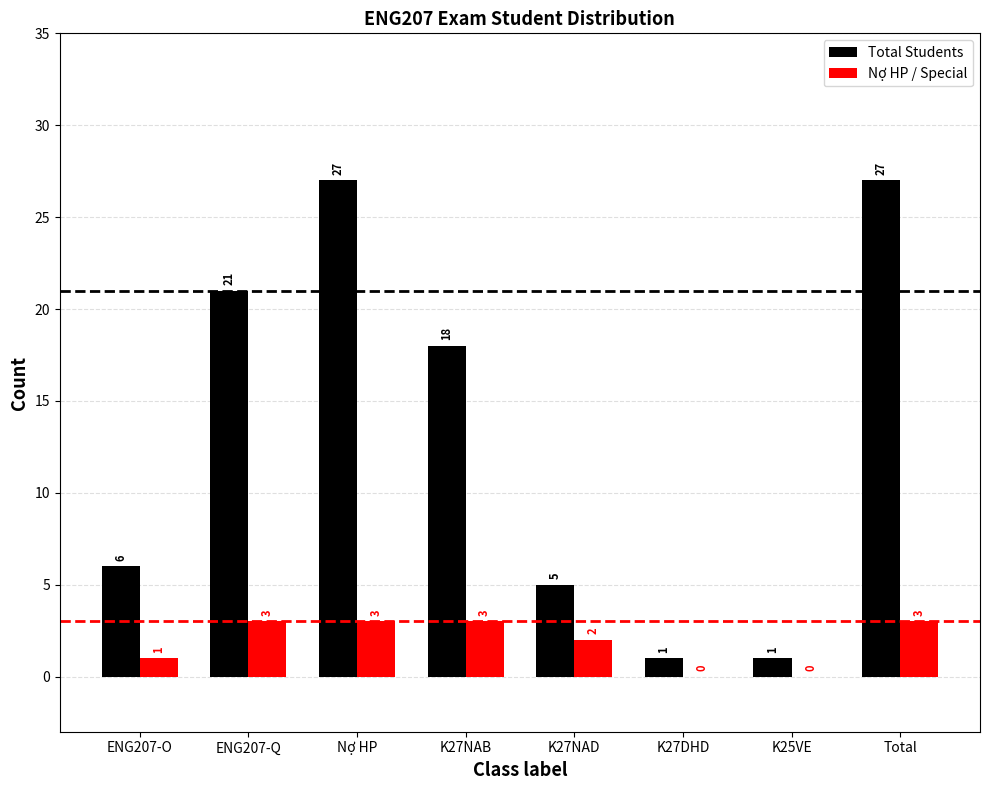

Which series changed the most between K27NAD and K27DHD?

Total Students